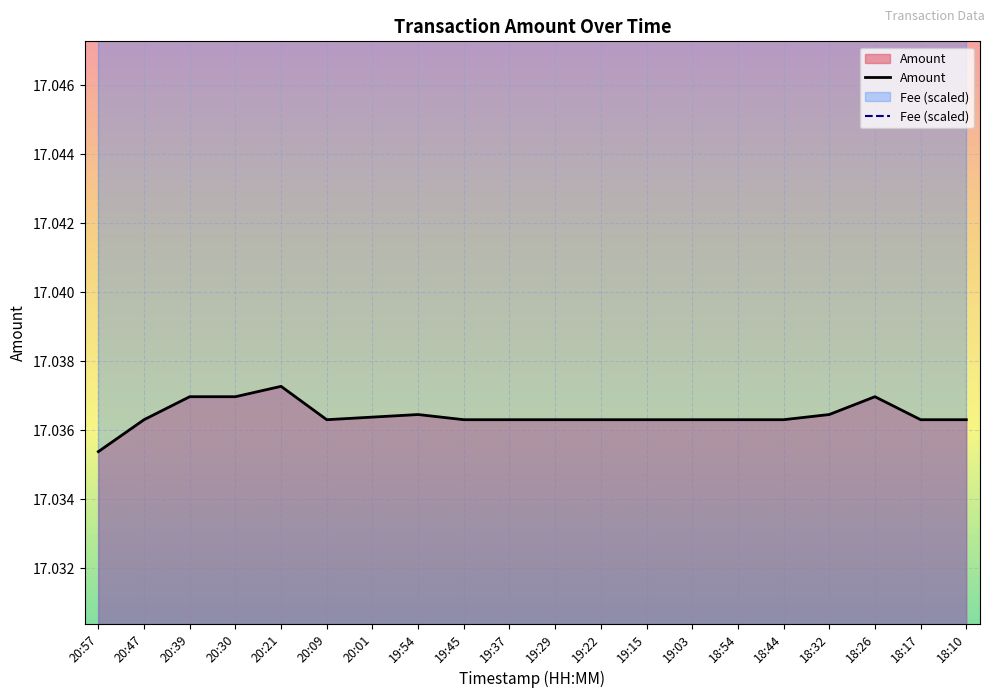

What is the label of the 20th point from the left?

18:10